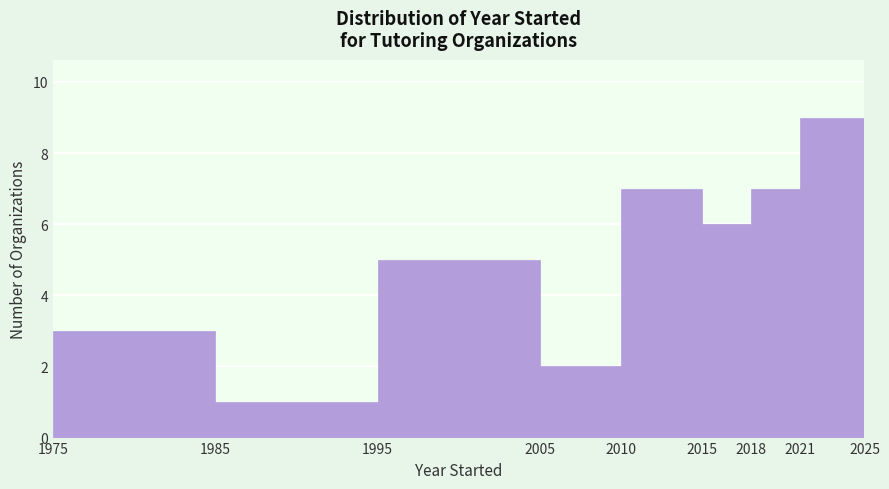

Reading left to right, list every bar in this chart as the range it spans on the x-axis followed by its height. The values are not printed on the chart, so give them approximately, as read against the axis.

1975 to 1985: 3
1985 to 1995: 1
1995 to 2005: 5
2005 to 2010: 2
2010 to 2015: 7
2015 to 2018: 6
2018 to 2021: 7
2021 to 2025: 9